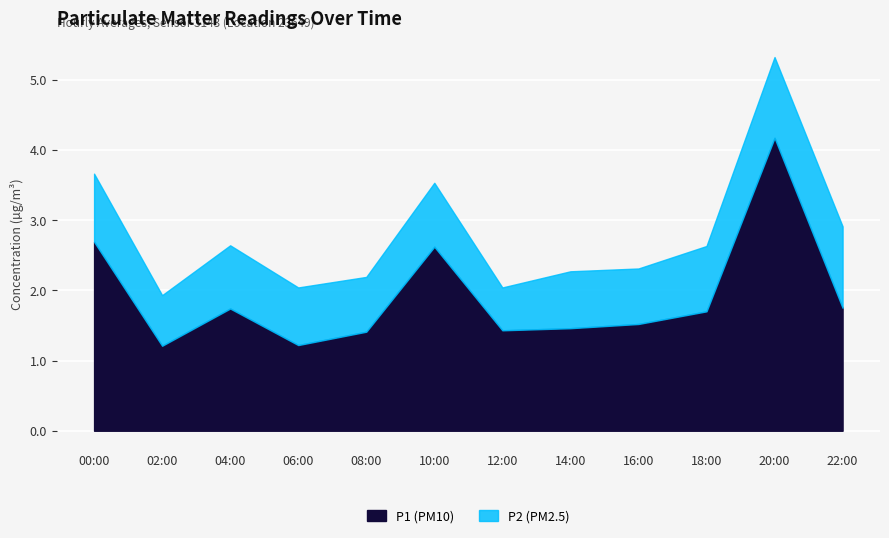

How many lines are shown in the chart?

2